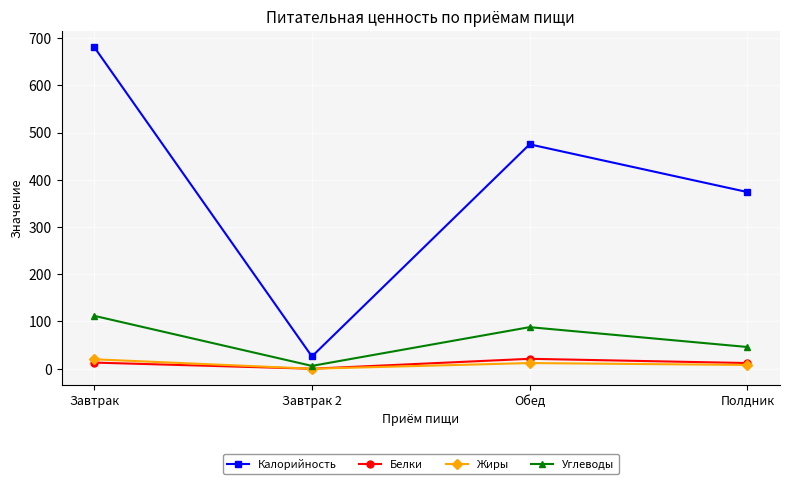

Does the chart have visible grid lines?

Yes